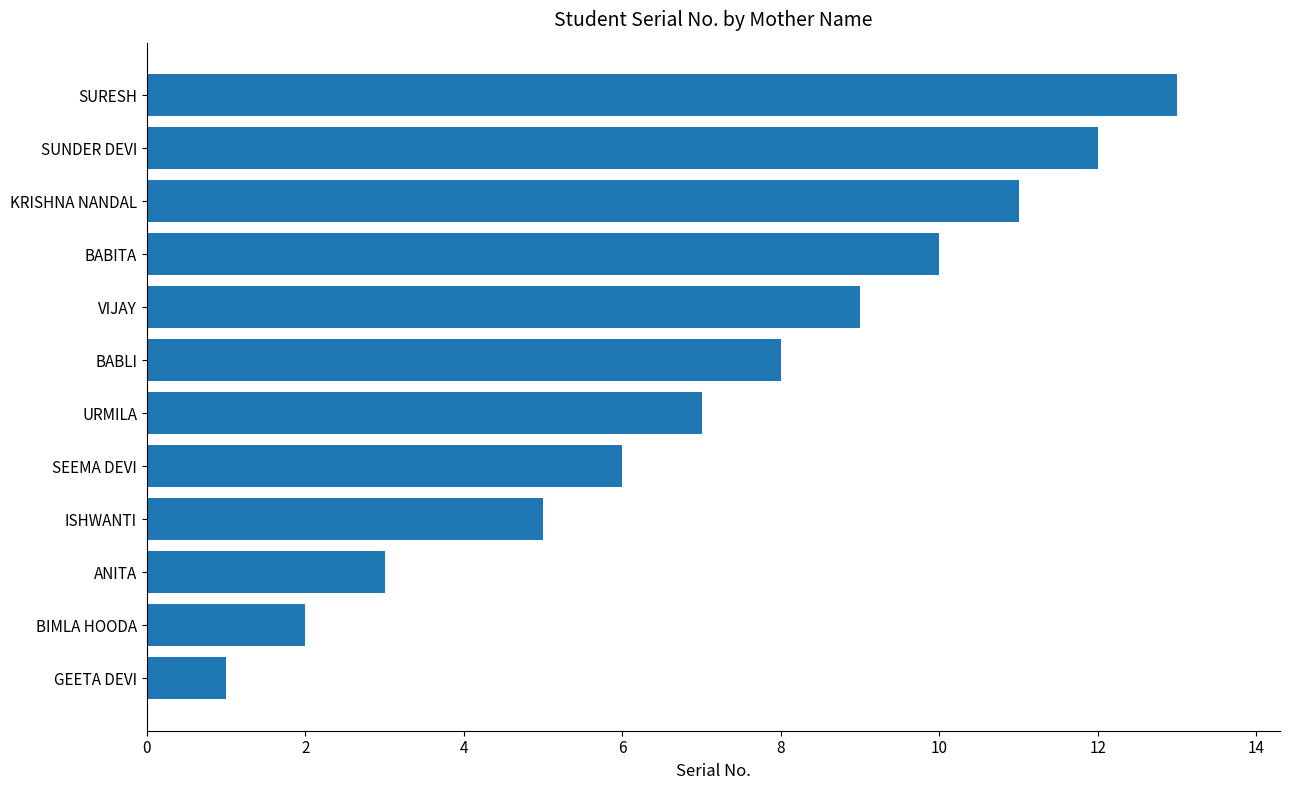

Does the chart contain any negative values?

No